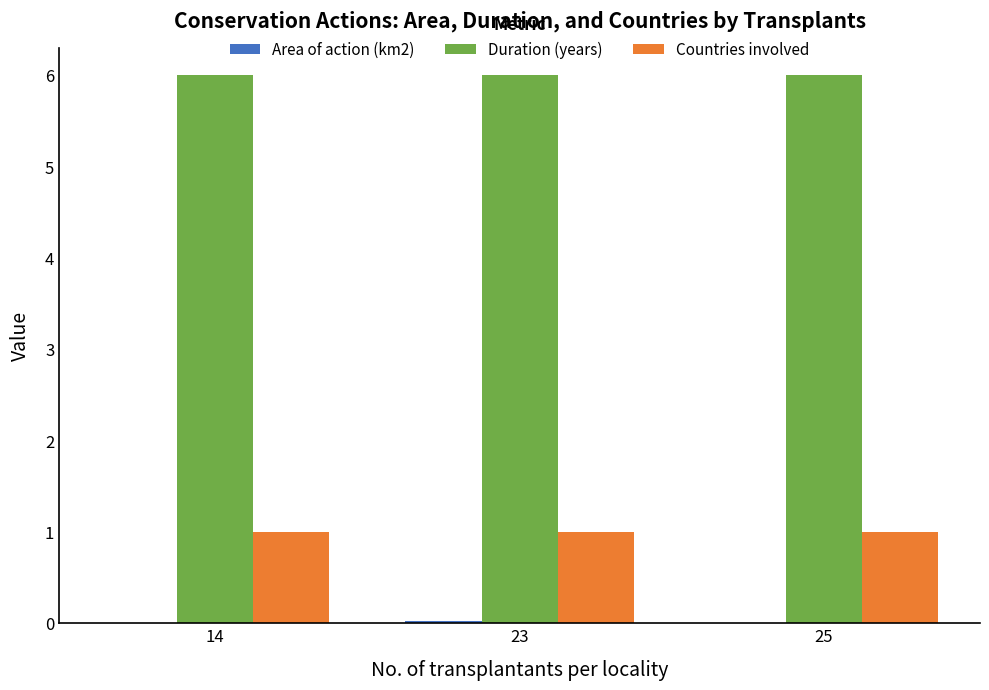

How many groups of bars are there?

3